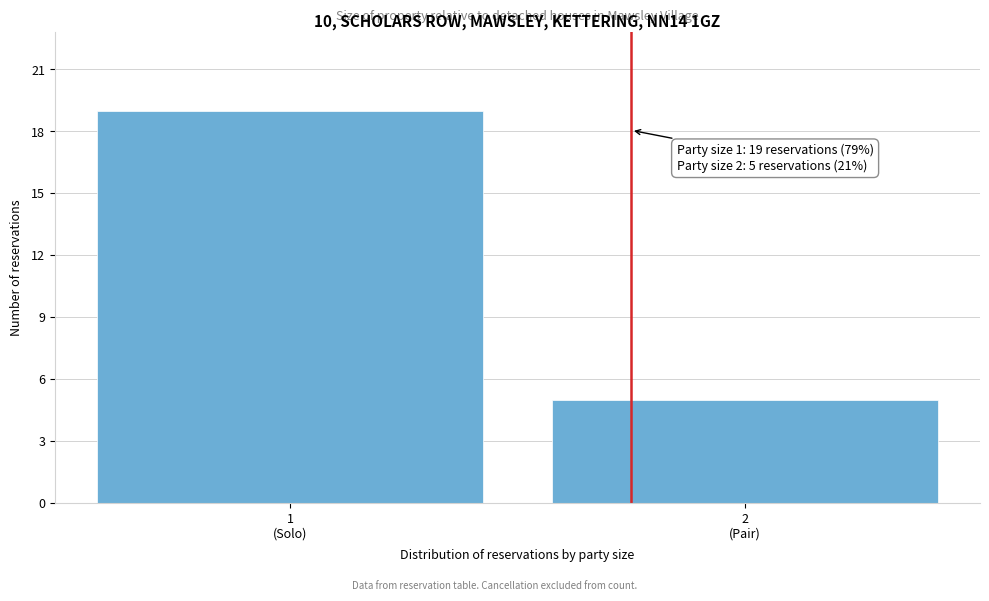

Reading left to right, extract all data points from this chart.

19	5